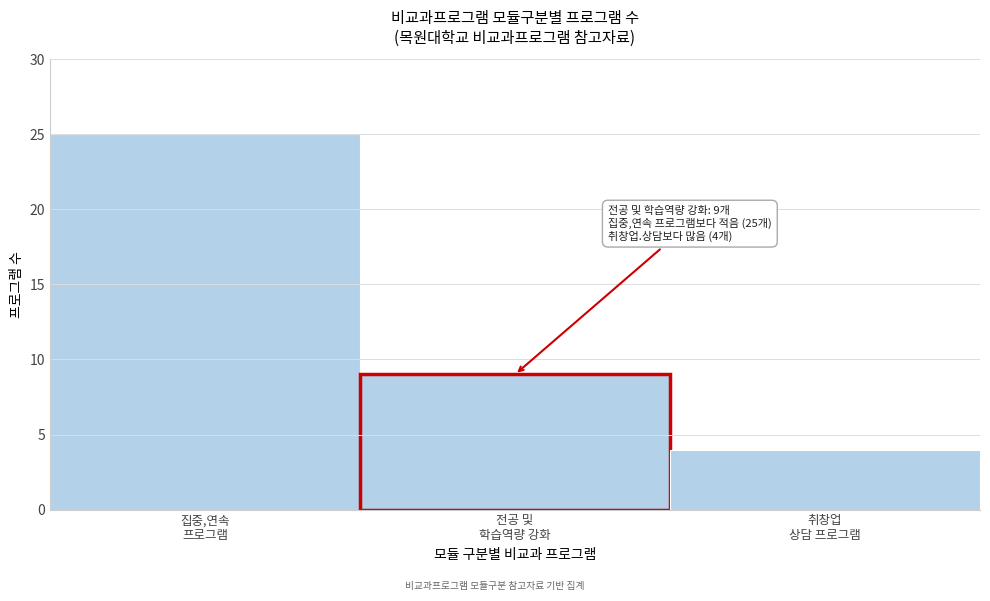

Reading right to left, transcribe all the data shown in this chart.

4	9	25